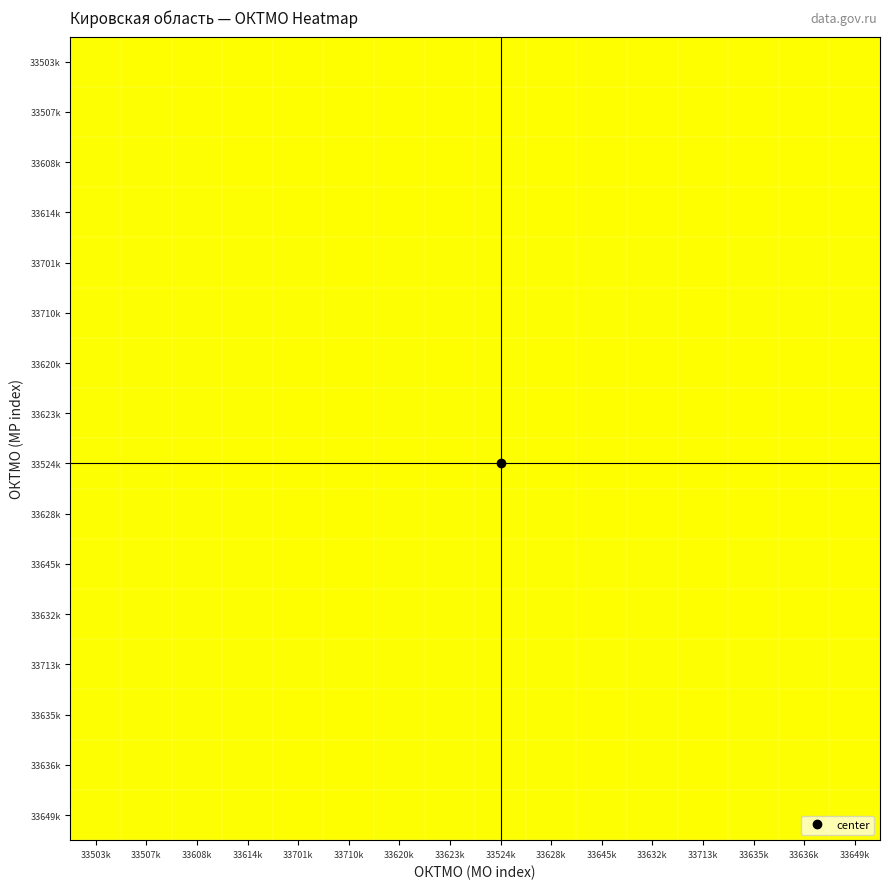

Reading left to right, extract all data points from this chart.

33503k: 33503k=0.5	33507k=0.5	33608k=0.5	33614k=0.5	33701k=0.5	33710k=0.5	33620k=0.5	33623k=0.5	33524k=0.5	33628k=0.5	33645k=0.5	33632k=0.5	33713k=0.5	33635k=0.5	33636k=0.5	33649k=0.5
33507k: 33503k=0.5	33507k=0.5	33608k=0.5	33614k=0.5	33701k=0.5	33710k=0.5	33620k=0.5	33623k=0.5	33524k=0.5	33628k=0.5	33645k=0.5	33632k=0.5	33713k=0.5	33635k=0.5	33636k=0.5	33649k=0.5
33608k: 33503k=0.5	33507k=0.5	33608k=0.5	33614k=0.5	33701k=0.5	33710k=0.5	33620k=0.5	33623k=0.5	33524k=0.5	33628k=0.5	33645k=0.5	33632k=0.5	33713k=0.5	33635k=0.5	33636k=0.5	33649k=0.5
33614k: 33503k=0.5	33507k=0.5	33608k=0.5	33614k=0.5	33701k=0.5	33710k=0.5	33620k=0.5	33623k=0.5	33524k=0.5	33628k=0.5	33645k=0.5	33632k=0.5	33713k=0.5	33635k=0.5	33636k=0.5	33649k=0.5
33701k: 33503k=0.5	33507k=0.5	33608k=0.5	33614k=0.5	33701k=0.5	33710k=0.5	33620k=0.5	33623k=0.5	33524k=0.5	33628k=0.5	33645k=0.5	33632k=0.5	33713k=0.5	33635k=0.5	33636k=0.5	33649k=0.5
33710k: 33503k=0.5	33507k=0.5	33608k=0.5	33614k=0.5	33701k=0.5	33710k=0.5	33620k=0.5	33623k=0.5	33524k=0.5	33628k=0.5	33645k=0.5	33632k=0.5	33713k=0.5	33635k=0.5	33636k=0.5	33649k=0.5
33620k: 33503k=0.5	33507k=0.5	33608k=0.5	33614k=0.5	33701k=0.5	33710k=0.5	33620k=0.5	33623k=0.5	33524k=0.5	33628k=0.5	33645k=0.5	33632k=0.5	33713k=0.5	33635k=0.5	33636k=0.5	33649k=0.5
33623k: 33503k=0.5	33507k=0.5	33608k=0.5	33614k=0.5	33701k=0.5	33710k=0.5	33620k=0.5	33623k=0.5	33524k=0.5	33628k=0.5	33645k=0.5	33632k=0.5	33713k=0.5	33635k=0.5	33636k=0.5	33649k=0.5
33524k: 33503k=0.5	33507k=0.5	33608k=0.5	33614k=0.5	33701k=0.5	33710k=0.5	33620k=0.5	33623k=0.5	33524k=0.5	33628k=0.5	33645k=0.5	33632k=0.5	33713k=0.5	33635k=0.5	33636k=0.5	33649k=0.5
33628k: 33503k=0.5	33507k=0.5	33608k=0.5	33614k=0.5	33701k=0.5	33710k=0.5	33620k=0.5	33623k=0.5	33524k=0.5	33628k=0.5	33645k=0.5	33632k=0.5	33713k=0.5	33635k=0.5	33636k=0.5	33649k=0.5
33645k: 33503k=0.5	33507k=0.5	33608k=0.5	33614k=0.5	33701k=0.5	33710k=0.5	33620k=0.5	33623k=0.5	33524k=0.5	33628k=0.5	33645k=0.5	33632k=0.5	33713k=0.5	33635k=0.5	33636k=0.5	33649k=0.5
33632k: 33503k=0.5	33507k=0.5	33608k=0.5	33614k=0.5	33701k=0.5	33710k=0.5	33620k=0.5	33623k=0.5	33524k=0.5	33628k=0.5	33645k=0.5	33632k=0.5	33713k=0.5	33635k=0.5	33636k=0.5	33649k=0.5
33713k: 33503k=0.5	33507k=0.5	33608k=0.5	33614k=0.5	33701k=0.5	33710k=0.5	33620k=0.5	33623k=0.5	33524k=0.5	33628k=0.5	33645k=0.5	33632k=0.5	33713k=0.5	33635k=0.5	33636k=0.5	33649k=0.5
33635k: 33503k=0.5	33507k=0.5	33608k=0.5	33614k=0.5	33701k=0.5	33710k=0.5	33620k=0.5	33623k=0.5	33524k=0.5	33628k=0.5	33645k=0.5	33632k=0.5	33713k=0.5	33635k=0.5	33636k=0.5	33649k=0.5
33636k: 33503k=0.5	33507k=0.5	33608k=0.5	33614k=0.5	33701k=0.5	33710k=0.5	33620k=0.5	33623k=0.5	33524k=0.5	33628k=0.5	33645k=0.5	33632k=0.5	33713k=0.5	33635k=0.5	33636k=0.5	33649k=0.5
33649k: 33503k=0.5	33507k=0.5	33608k=0.5	33614k=0.5	33701k=0.5	33710k=0.5	33620k=0.5	33623k=0.5	33524k=0.5	33628k=0.5	33645k=0.5	33632k=0.5	33713k=0.5	33635k=0.5	33636k=0.5	33649k=0.5